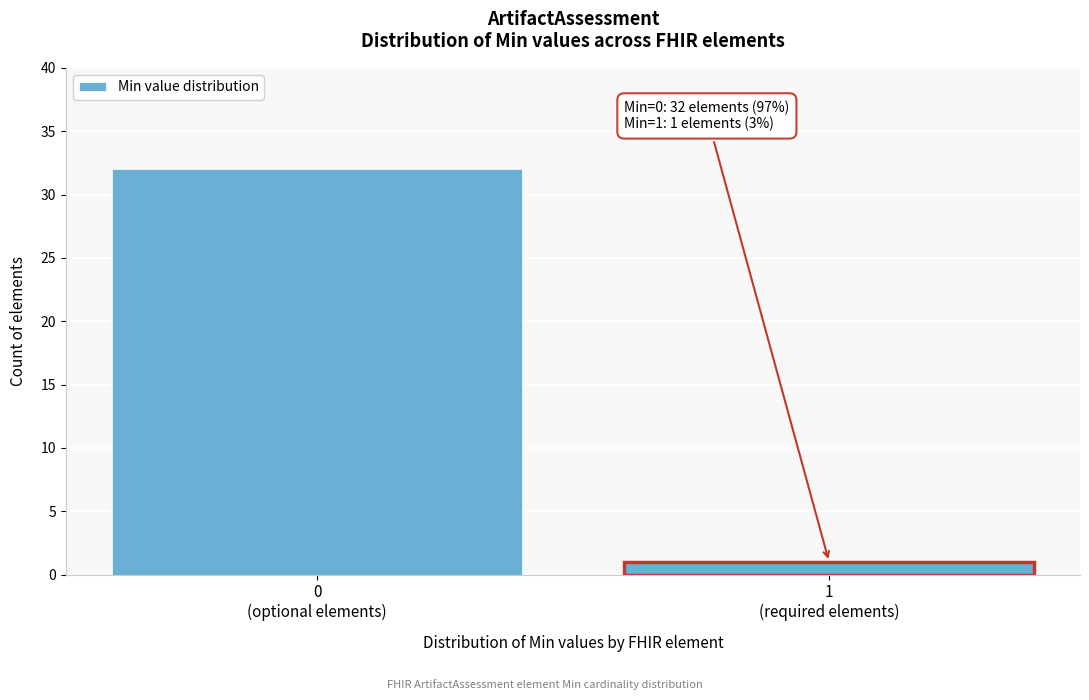

Reading left to right, extract all data points from this chart.

32	1